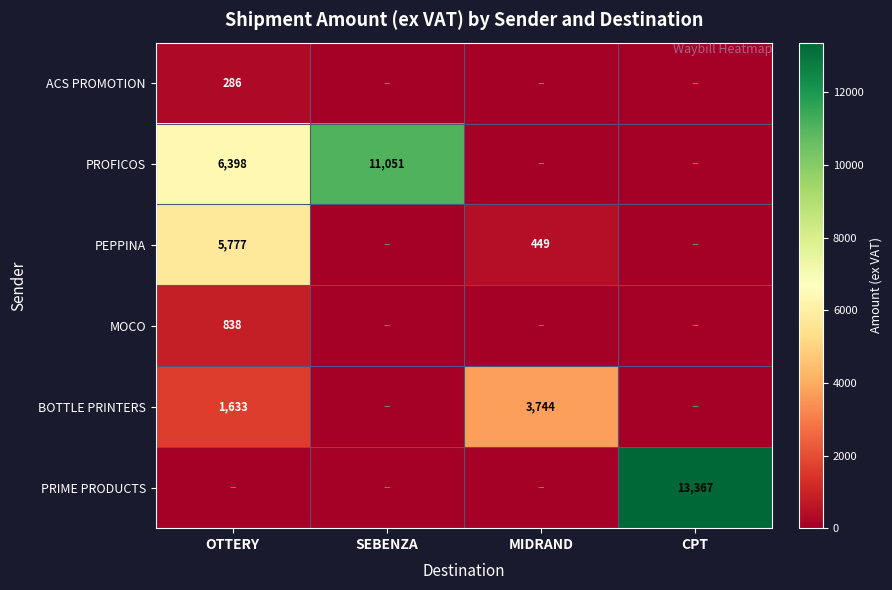

The value of PRIME PRODUCTS at CPT is 23578. True or false?

False